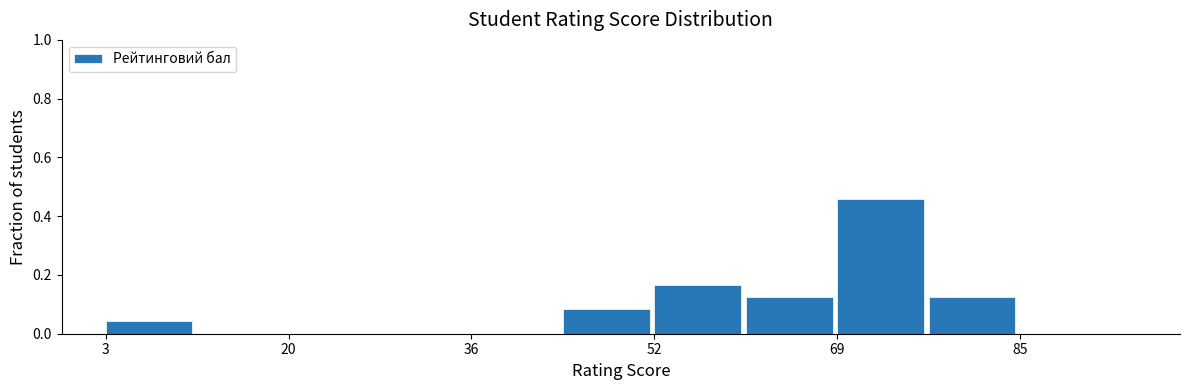

Reading left to right, transcribe this chart: for each bar, give the range it covers on the x-axis and its height. Neither the bar edges nor the heights are printed on the chart, so give them approximately, as read against the axes.

4 to 12: 0.04
12 to 20: 0
20 to 28: 0
28 to 36: 0
36 to 44: 0
44 to 52: 0.08
52 to 62: 0.16
62 to 70: 0.12
70 to 78: 0.46
78 to 86: 0.12